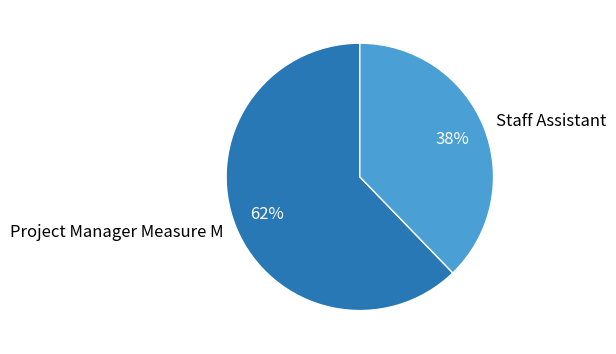

To the nearest percent, what is the difference between the Staff Assistant and Project Manager Measure M slice percentages?

24%